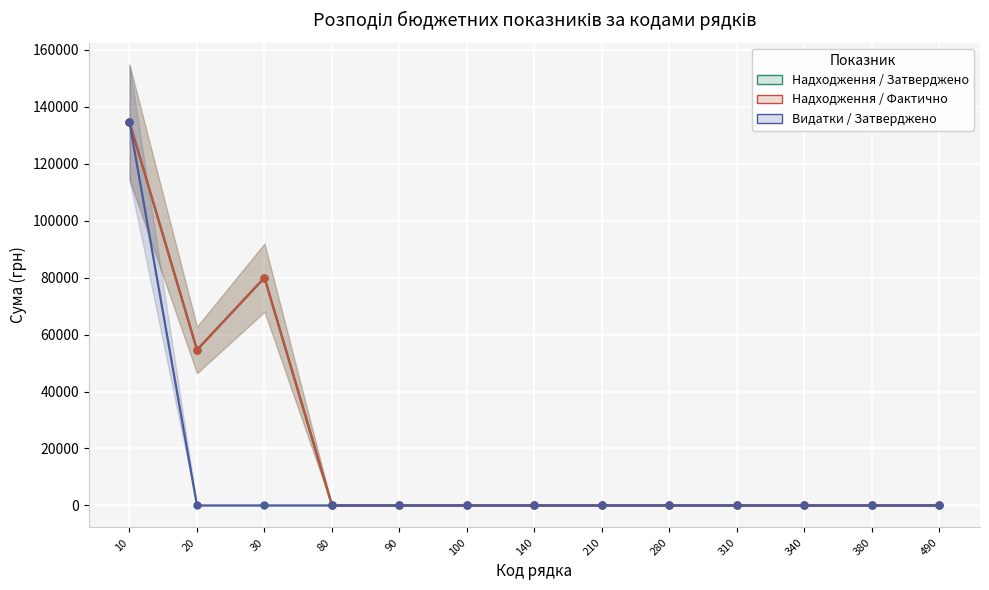

Which category has the lowest value in the Надходження / Фактично series?

80